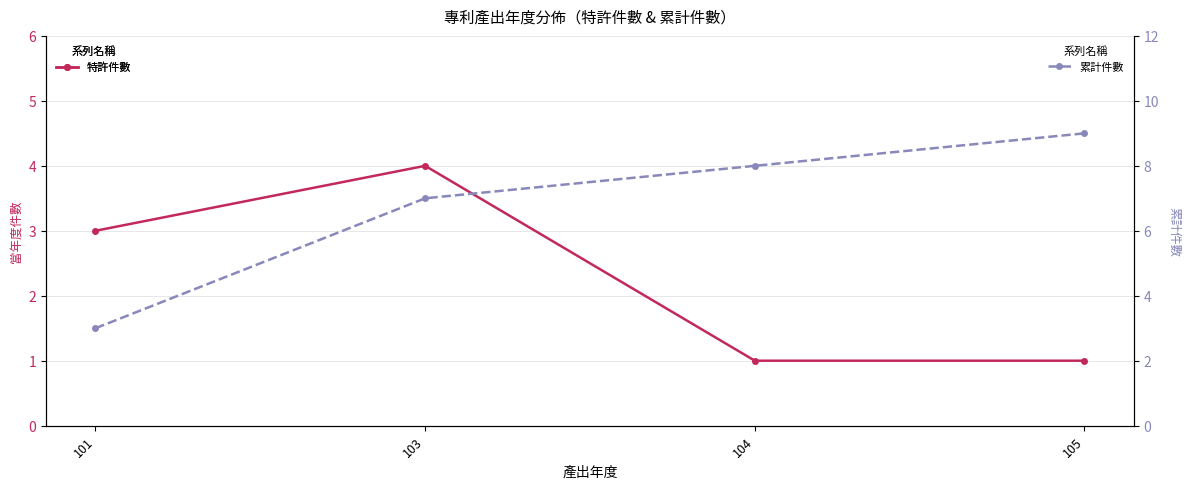

Reading right to left, list all the values displayed in this chart.

特許件數: 1	1	4	3
累計件數: 9	8	7	3